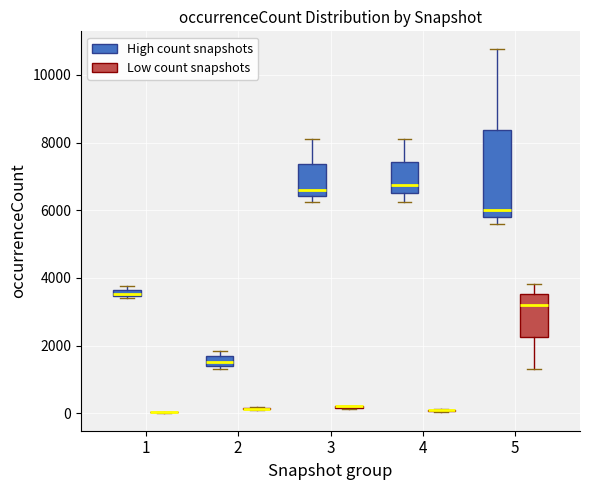

Which box is the tallest, from its lower edge to its upper edge?

5 (High count snapshots)